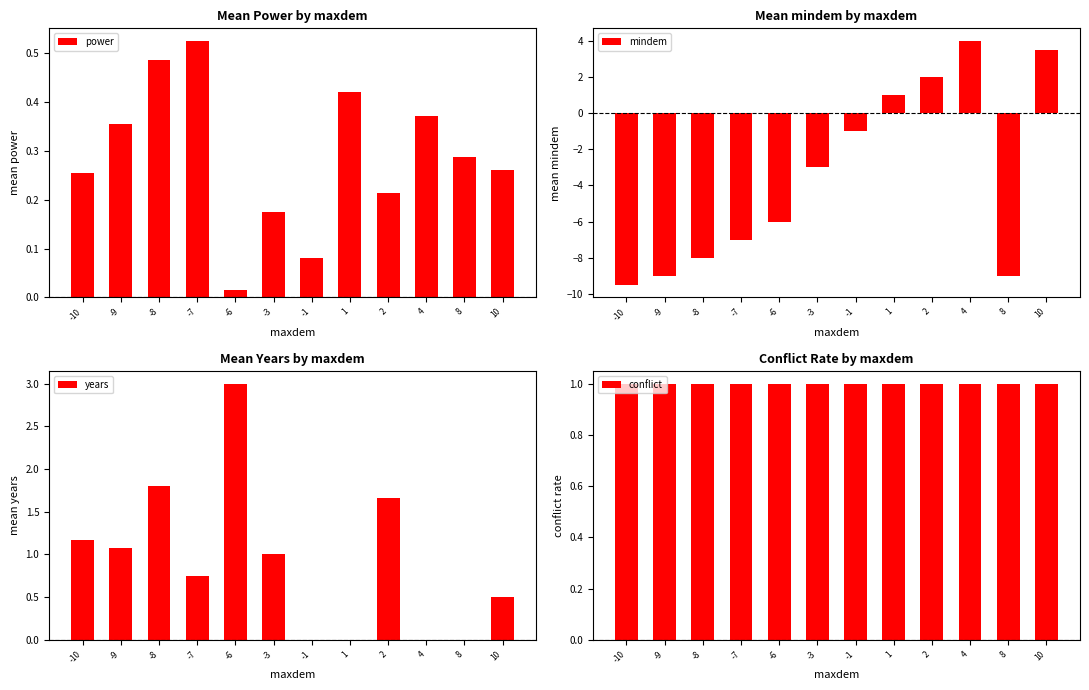

Which series has the largest range (max minus min)?

mindem